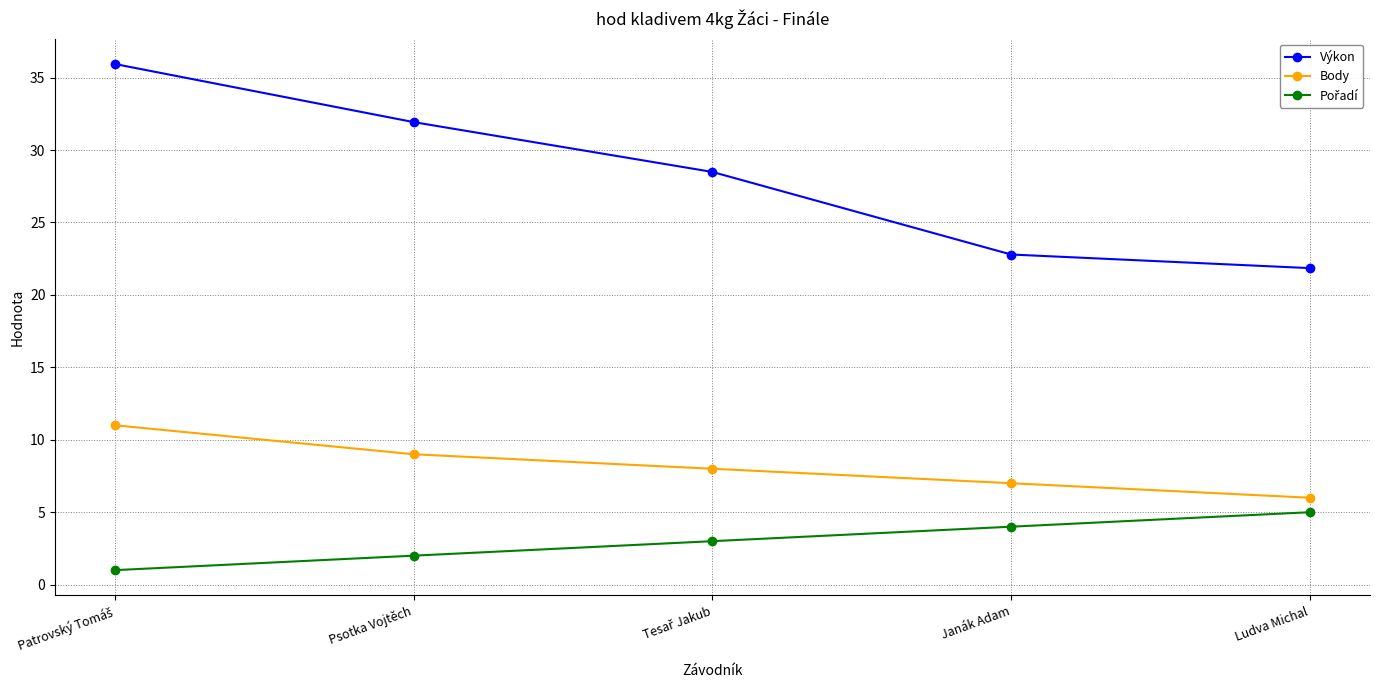

True or false: Výkon has a value of 22.8 at Janák Adam.

True